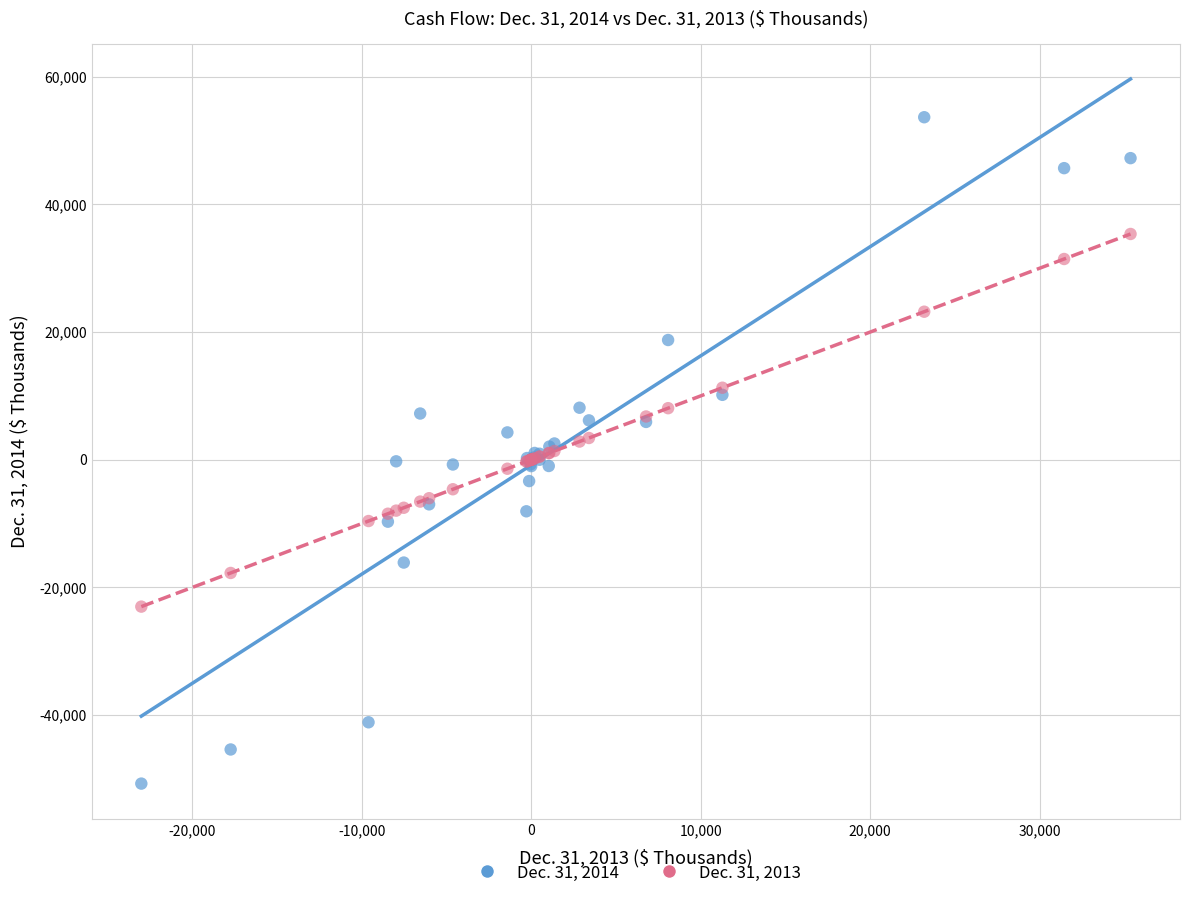

Which series reaches the minimum Y coordinate?

Dec. 31, 2014